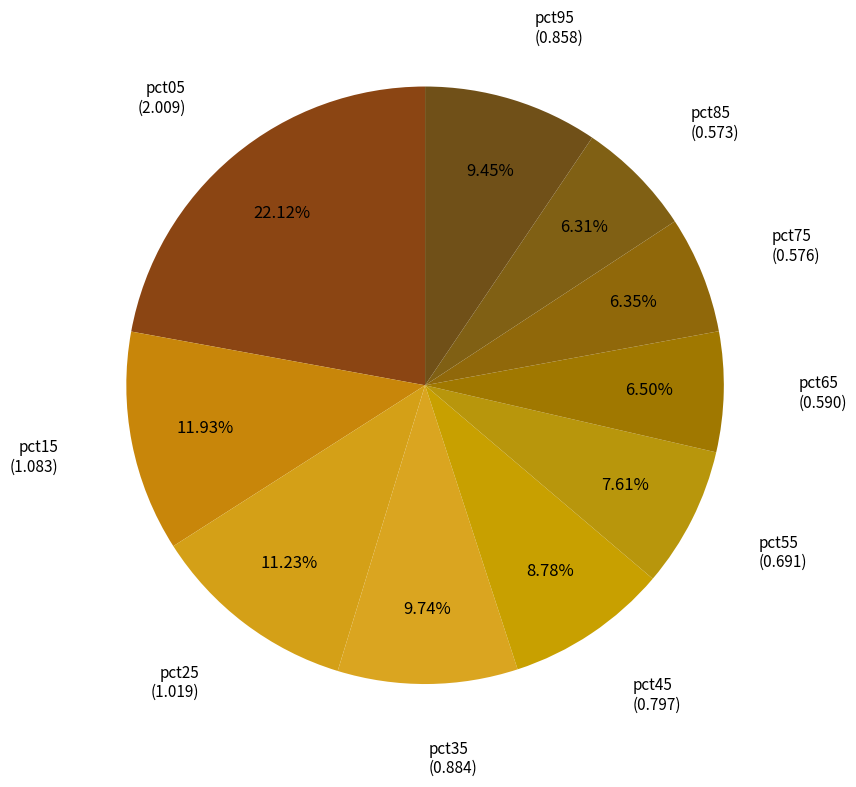

How many slices are in this pie chart?

10